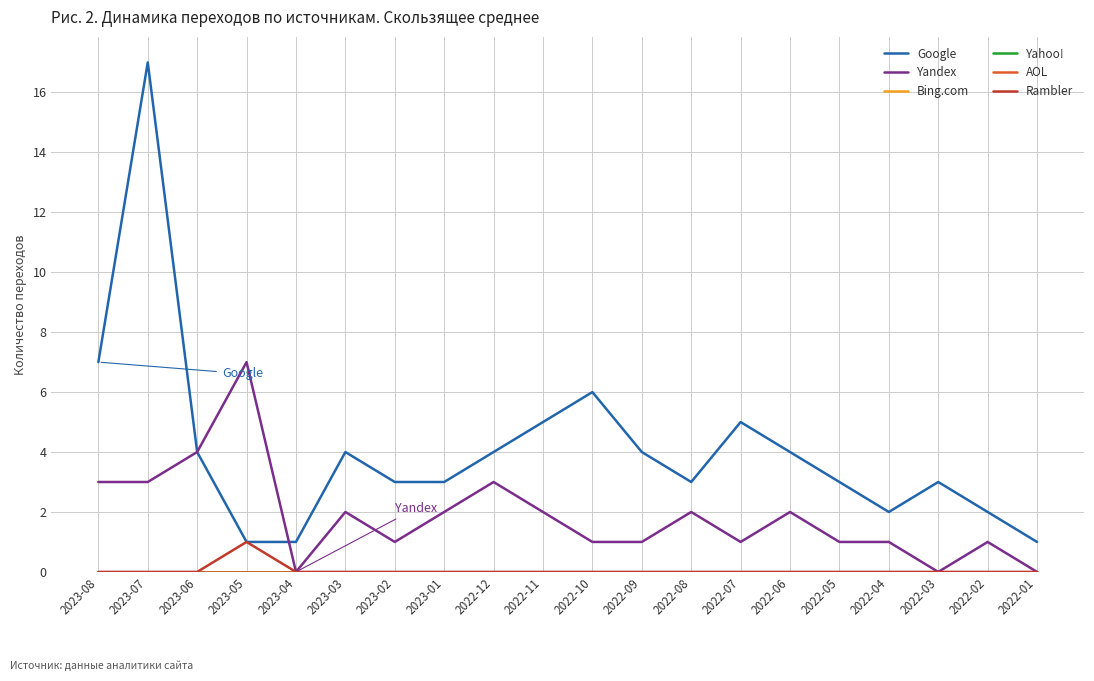

Does the chart display data point markers on the line(s)?

No